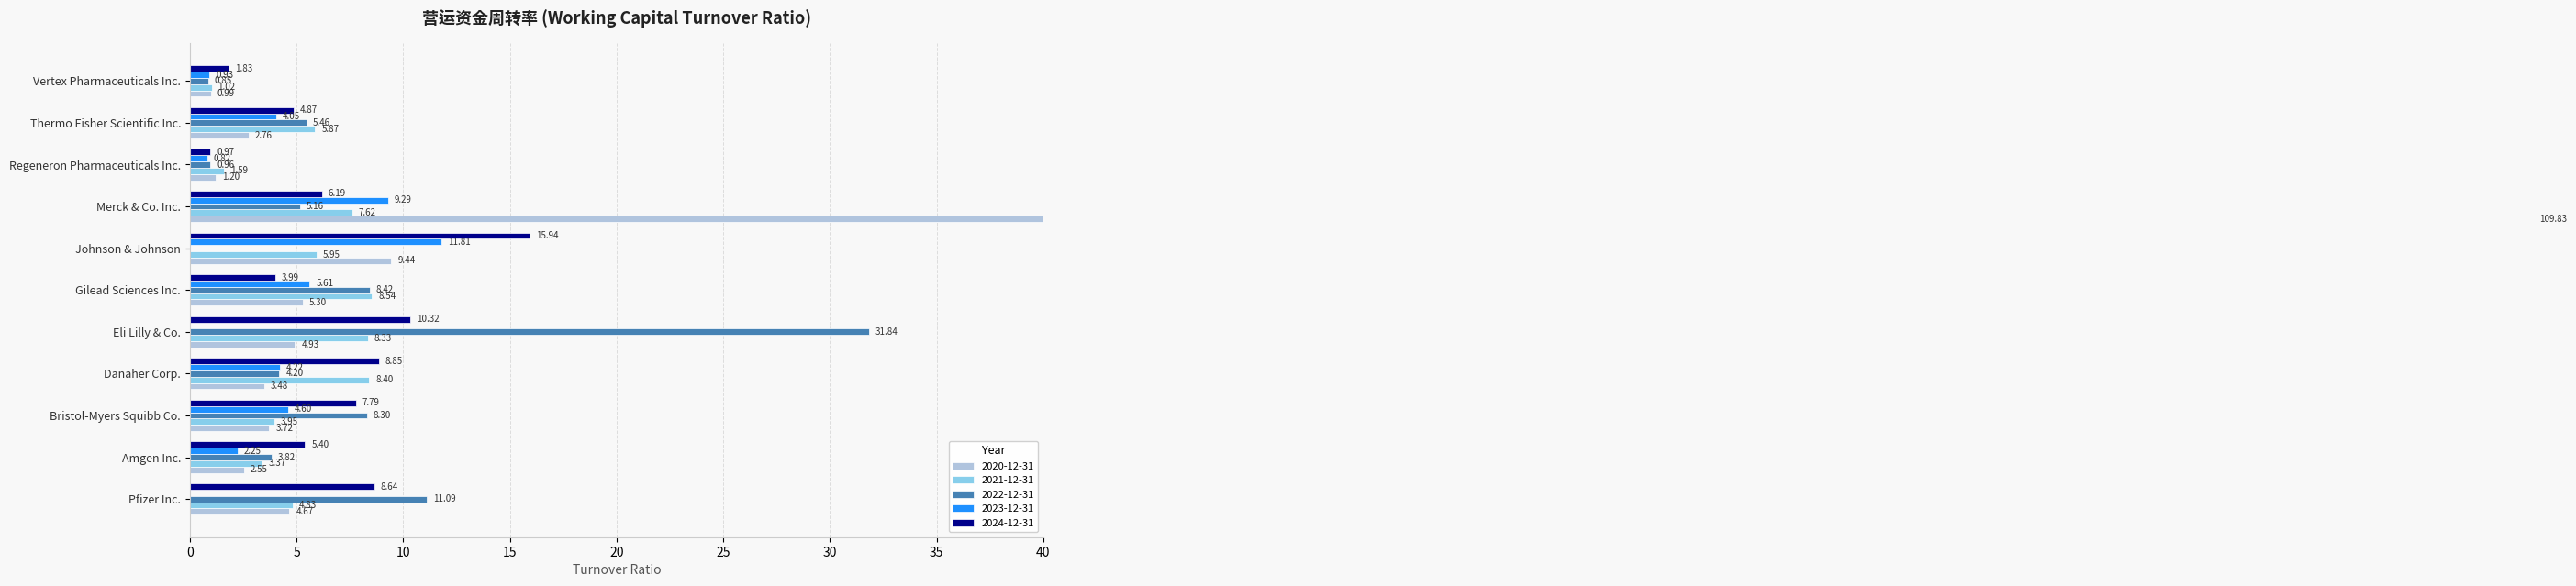

What are all the series names shown in the legend?

2020-12-31, 2021-12-31, 2022-12-31, 2023-12-31, 2024-12-31